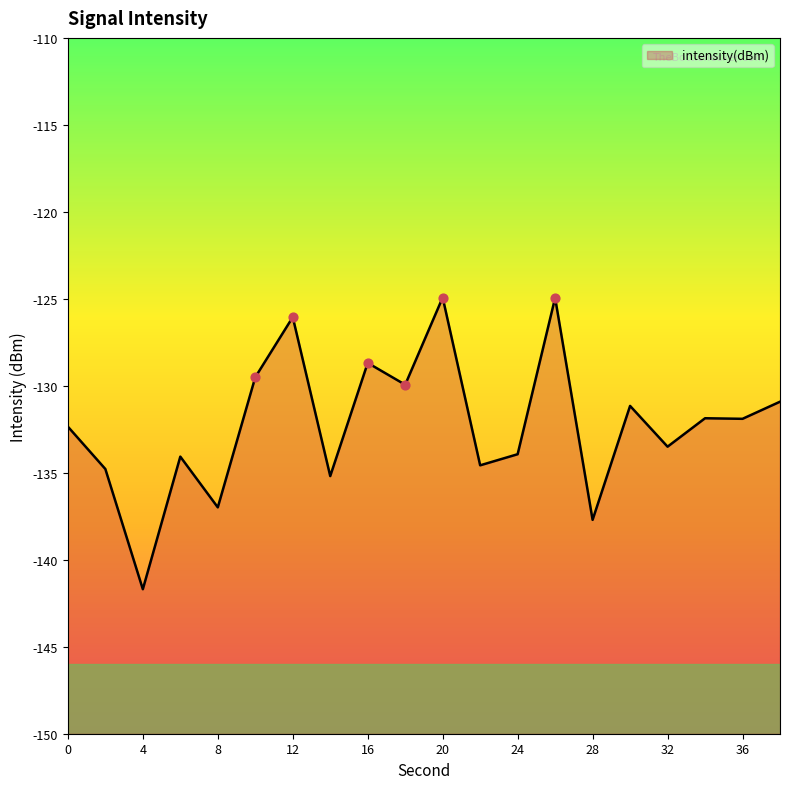

What is the change in value from 4 to 6?

+7.6